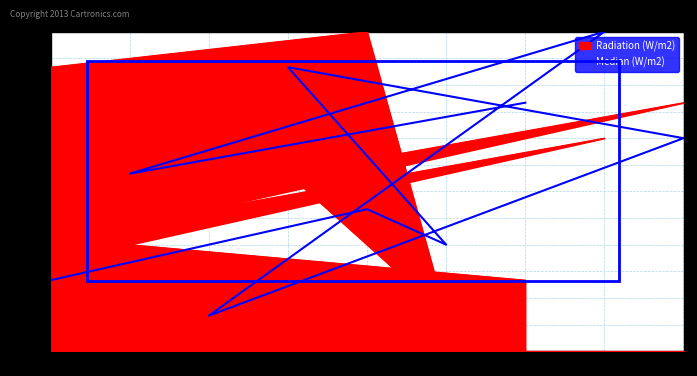

Count the number of categories in the chart.

9